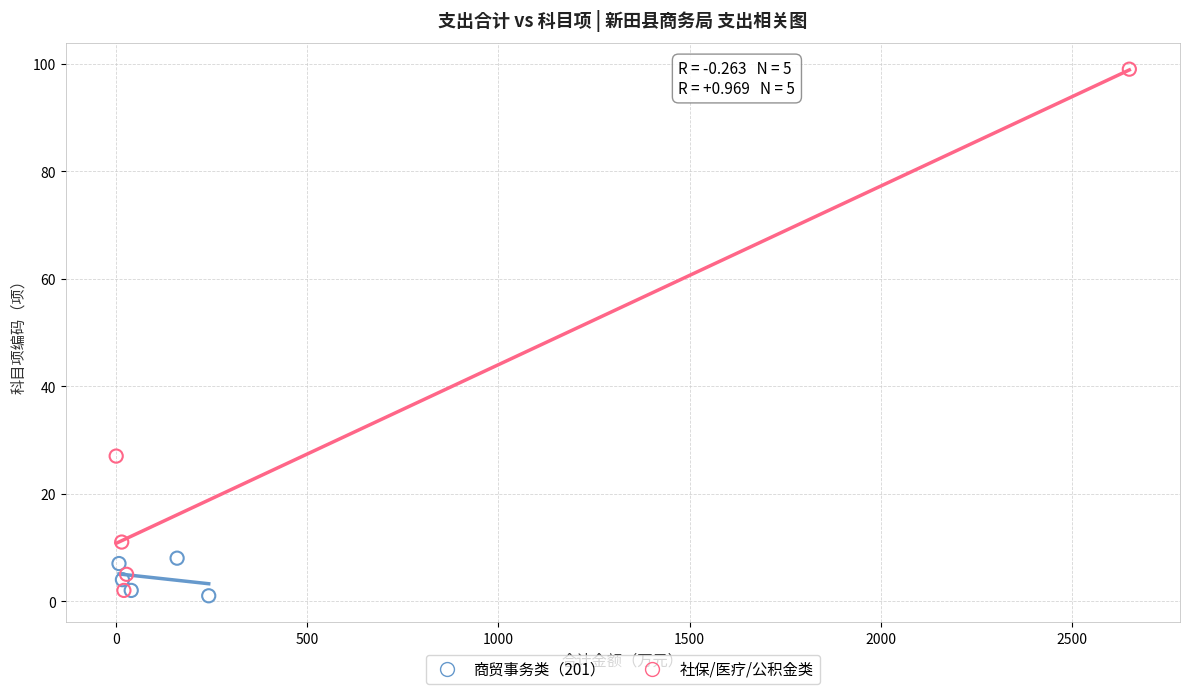

Which series contains the highest Y value?

社保/医疗/公积金类